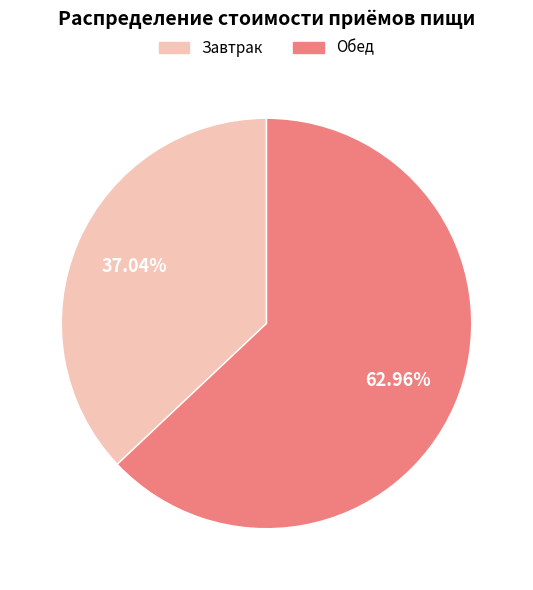

Is it true that Обед is 55% of the pie?

False